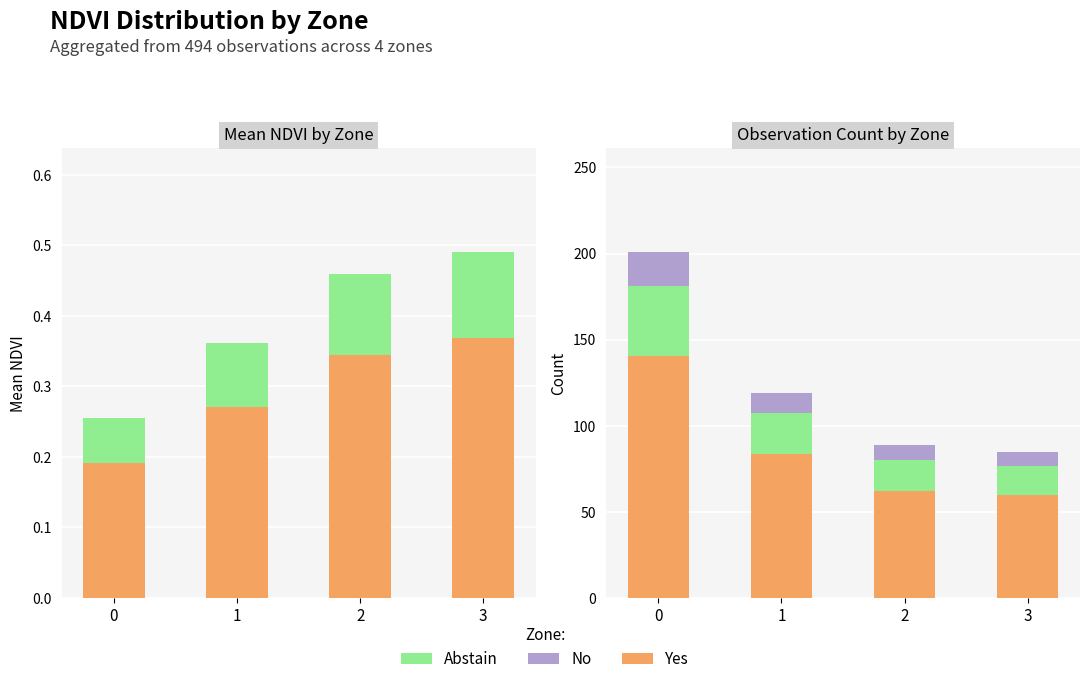

Rank the series by their maximum value, from lowest to highest.

No, Abstain, Yes